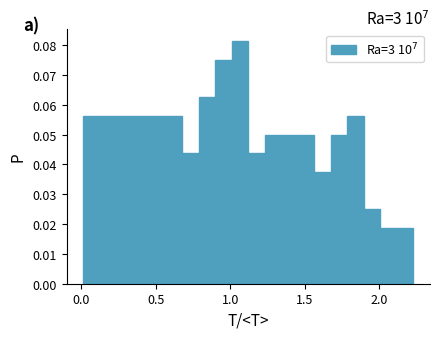

Read against the x-axis, roughly where is the centre of the tallest bar?

1.05